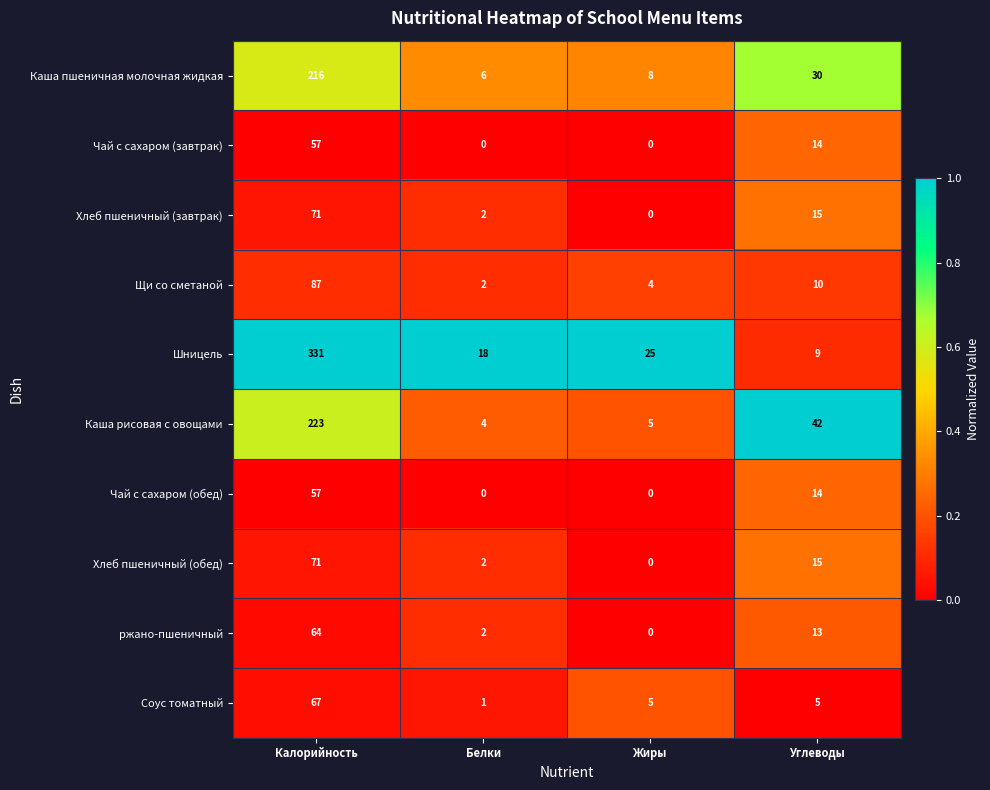

At which category is the sum across all series the highest?

Калорийность